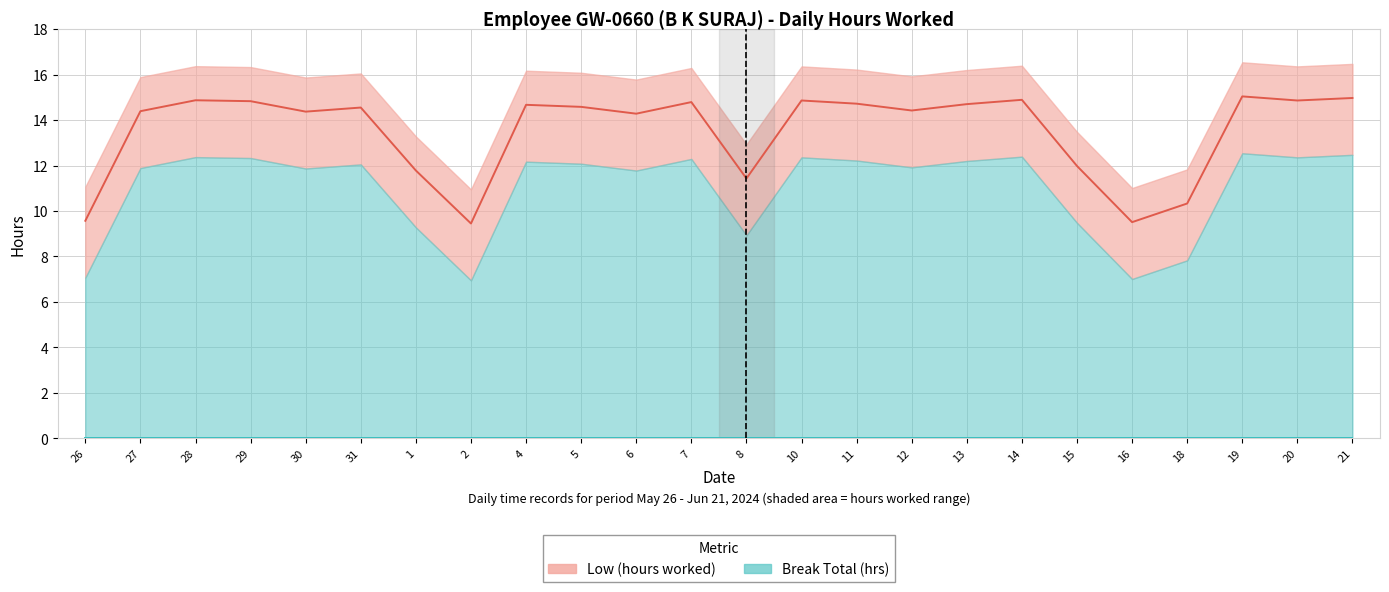

At how many categories does at least one series exceed 13?

17